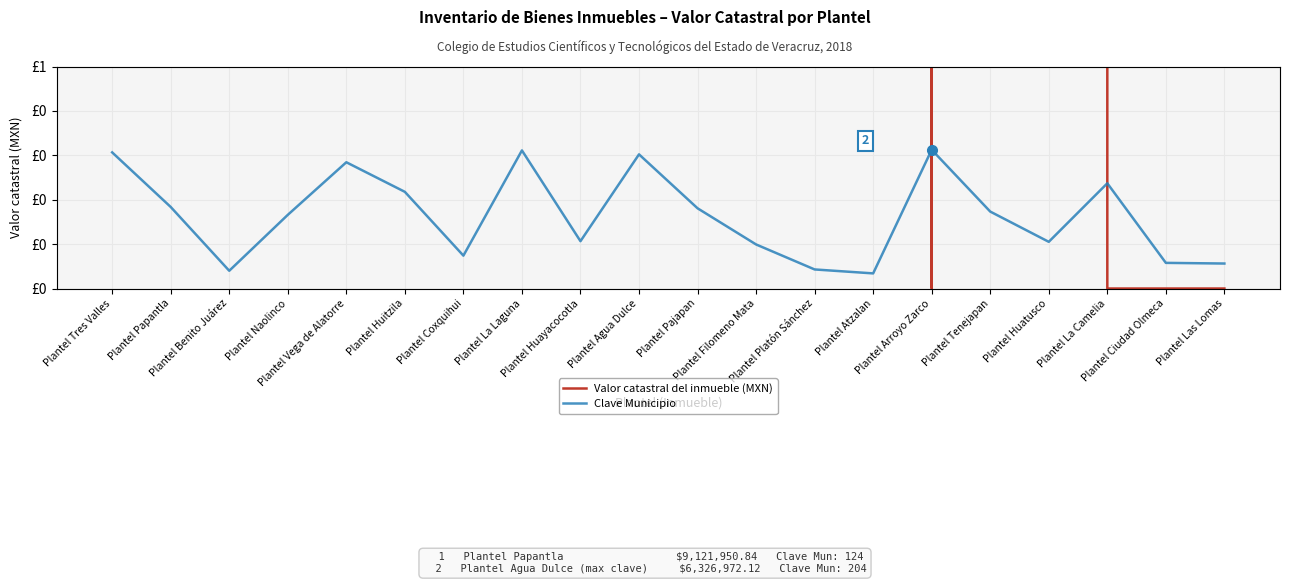

What is the average value of the Valor catastral del inmueble (MXN) series?

3828214.1